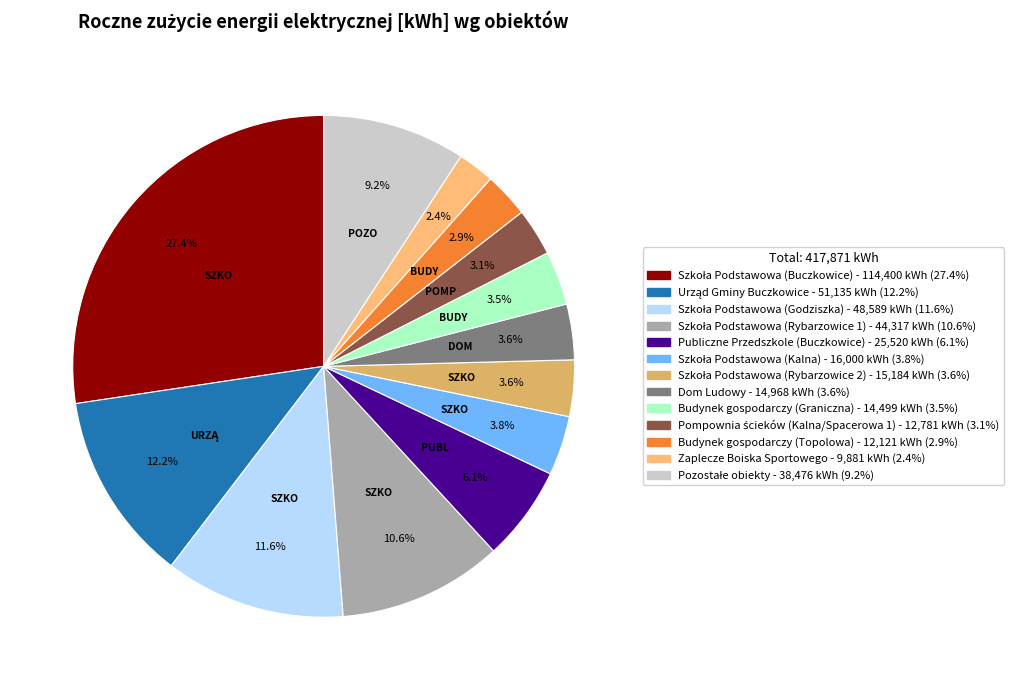

Count the number of slices in the pie.

13